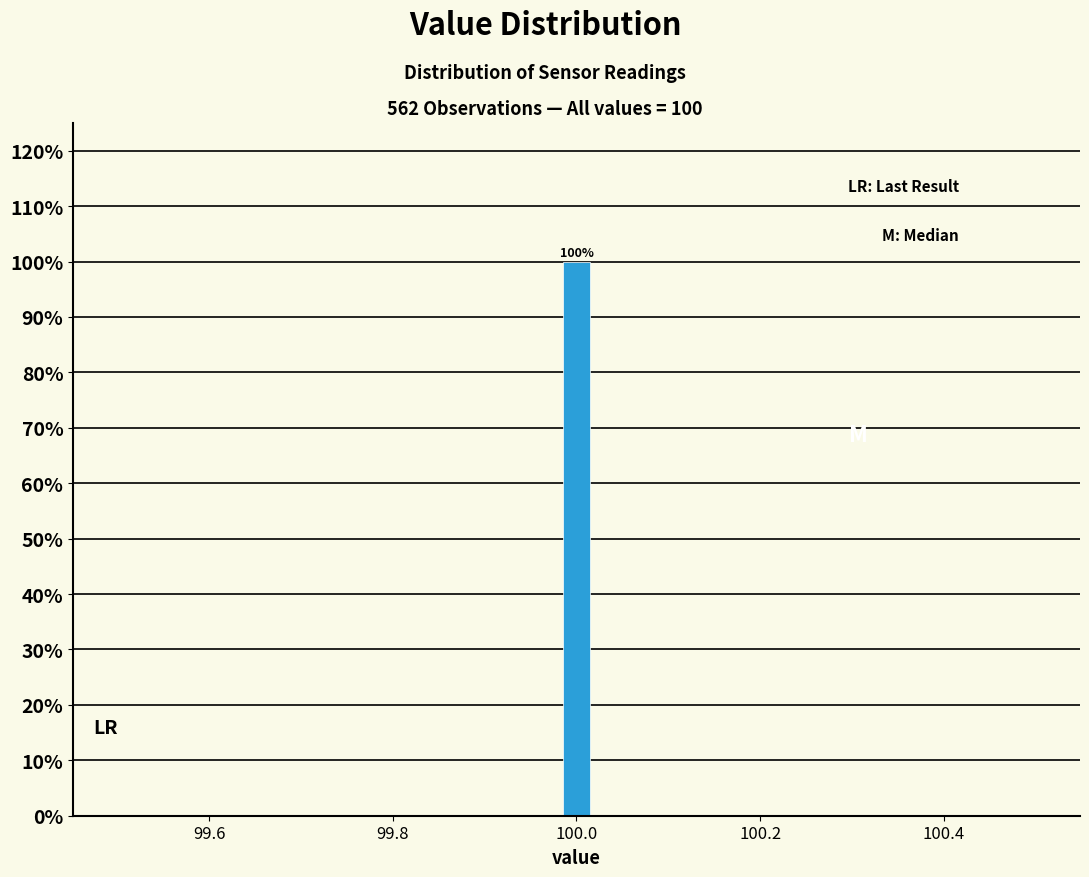

Read against the x-axis, roughly where is the centre of the tallest bar?

100.00